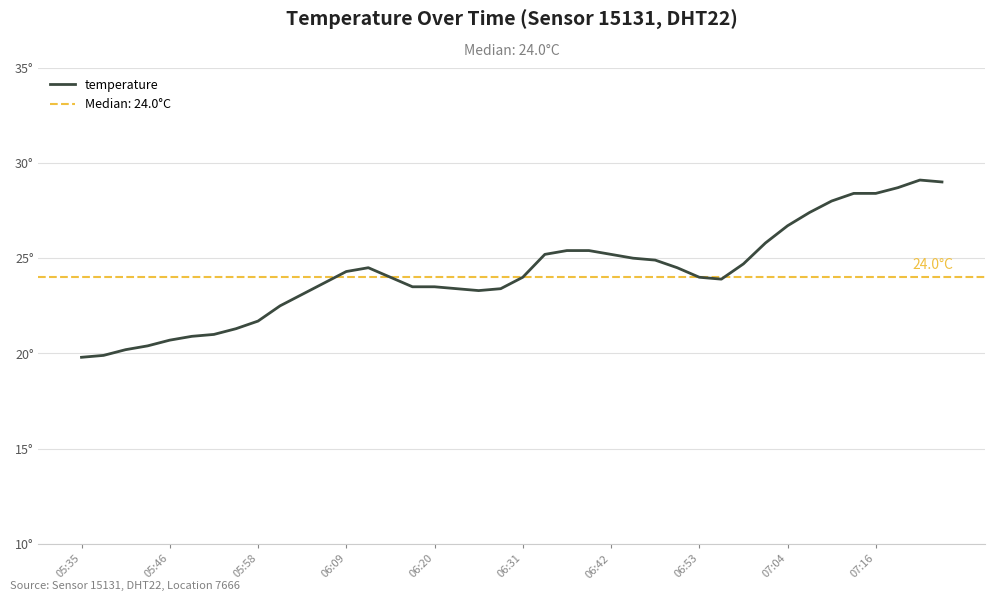

What is the minimum value shown in the chart?

19.8